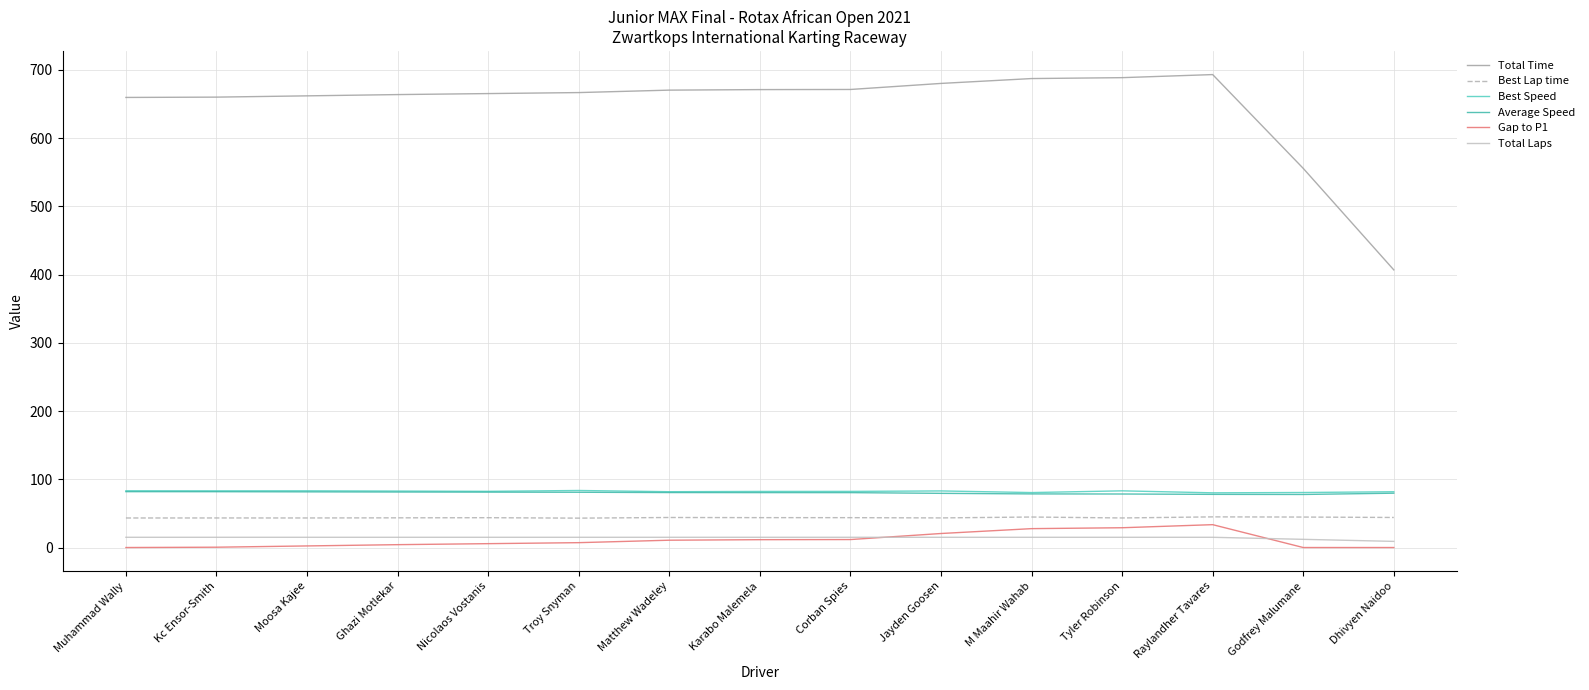

What is the minimum value for Best Lap time?

43.1